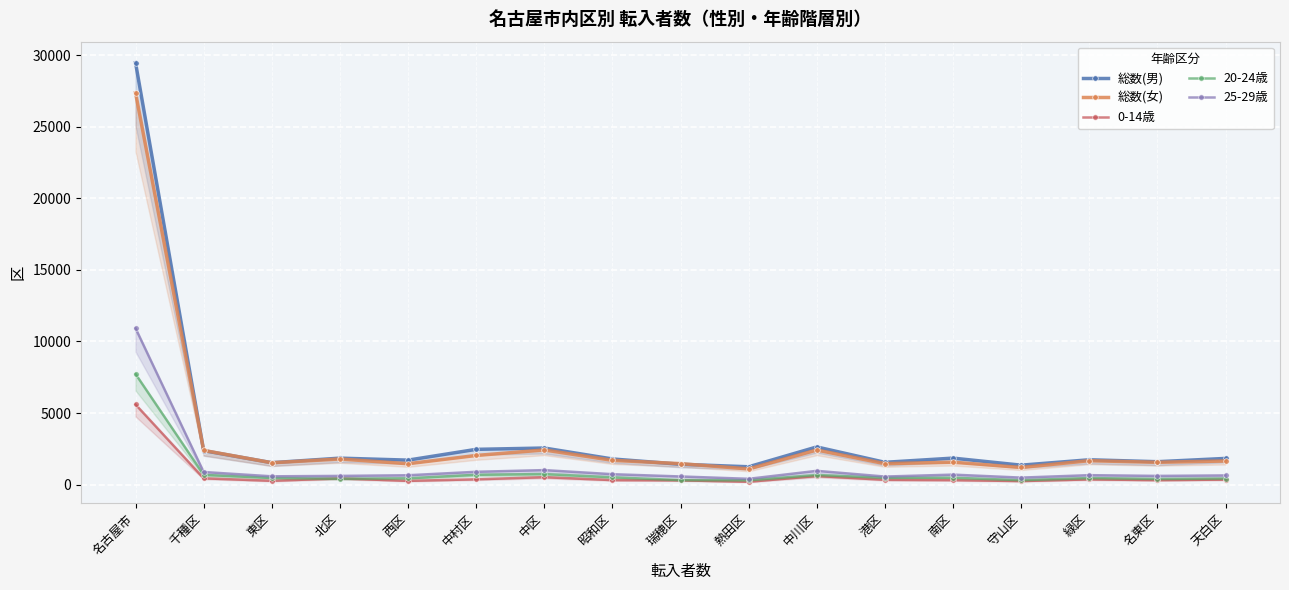

Where does the 総数(女) series first go above 1649?

名古屋市